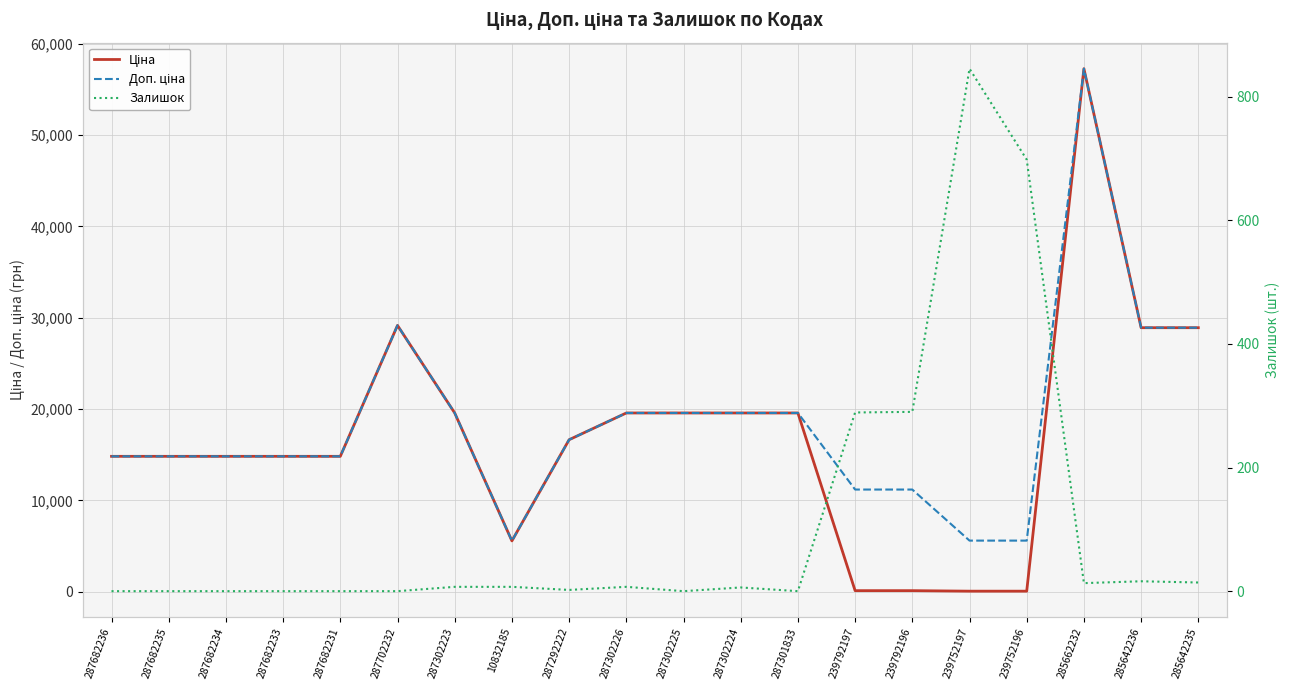

List the series in order of their peak value, lowest first.

Залишок, Ціна, Доп. ціна